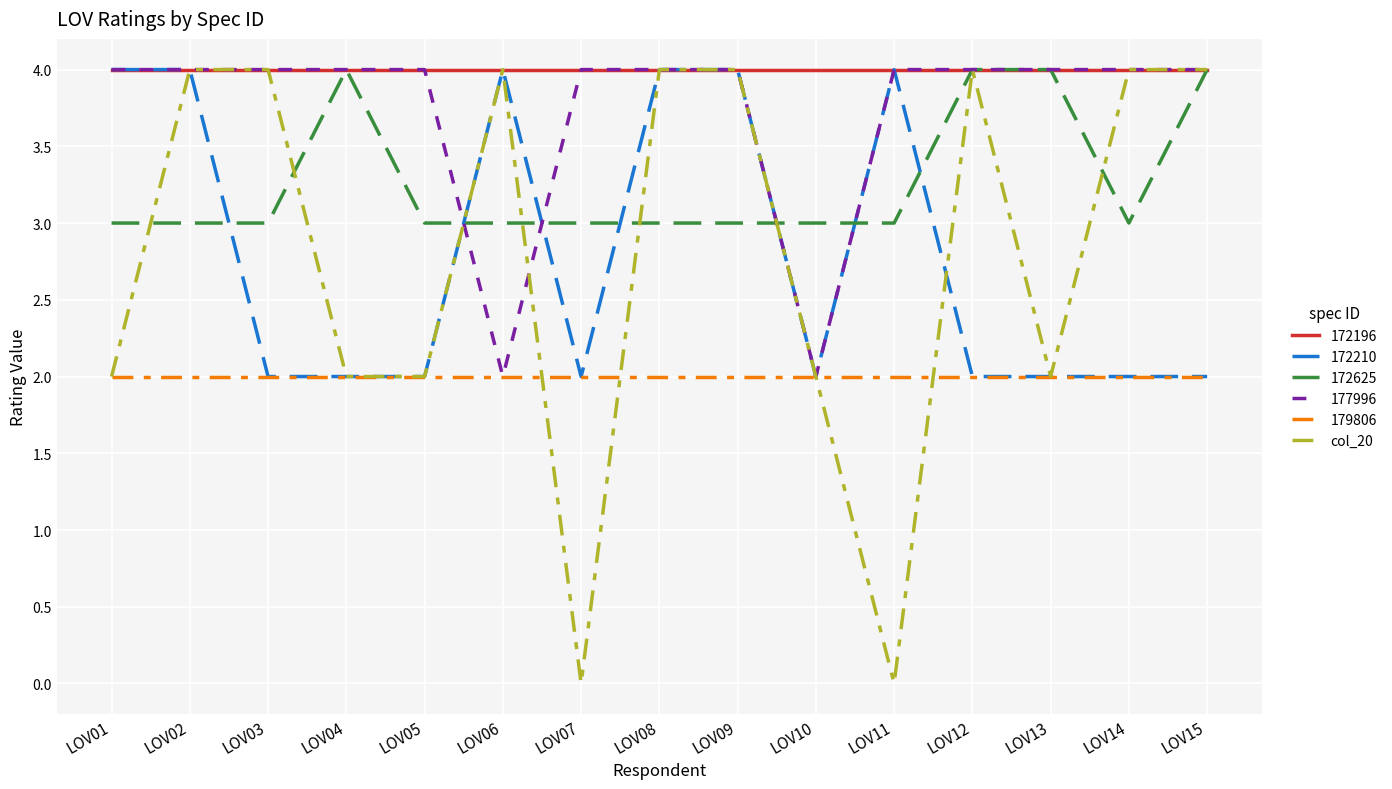

What is the highest value of the col_20 series?

4